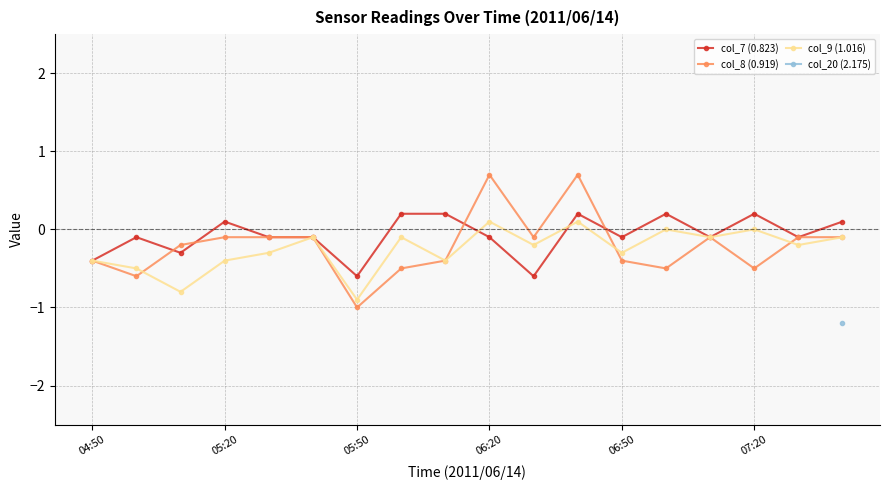

What is the lowest value of the col_7 (0.823) series?

-0.6